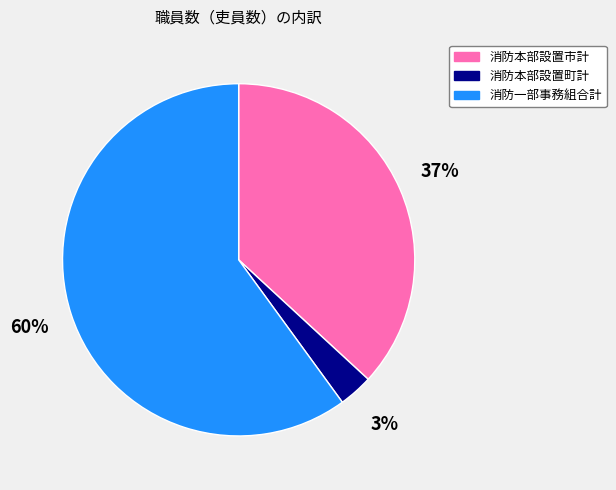

Between 消防本部設置市計 and 消防本部設置町計, which is larger?

消防本部設置市計